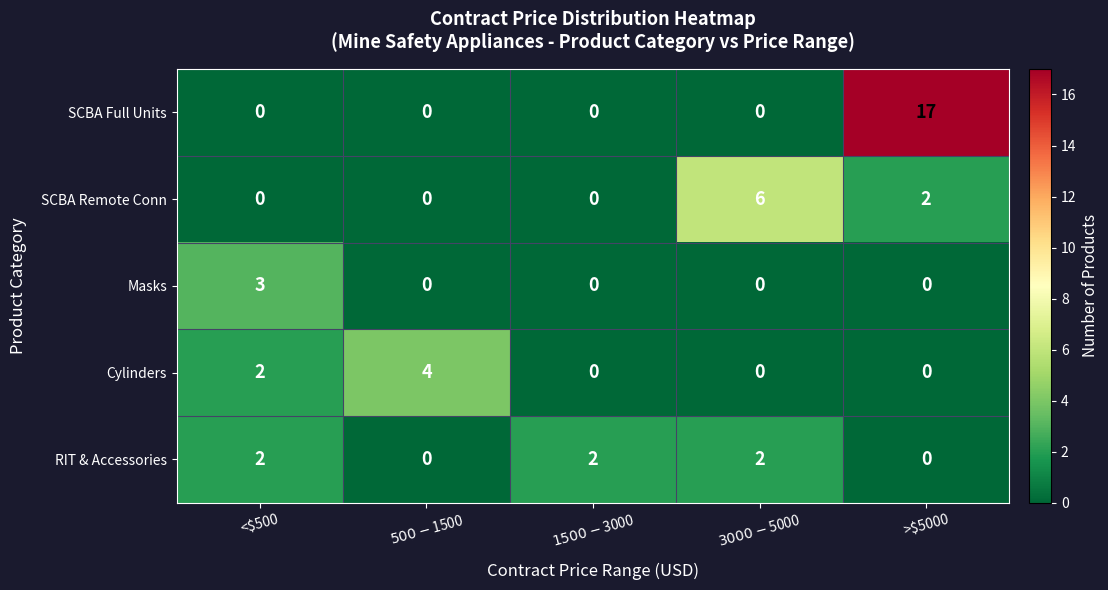

At which category is the sum across all series the highest?

>$5000